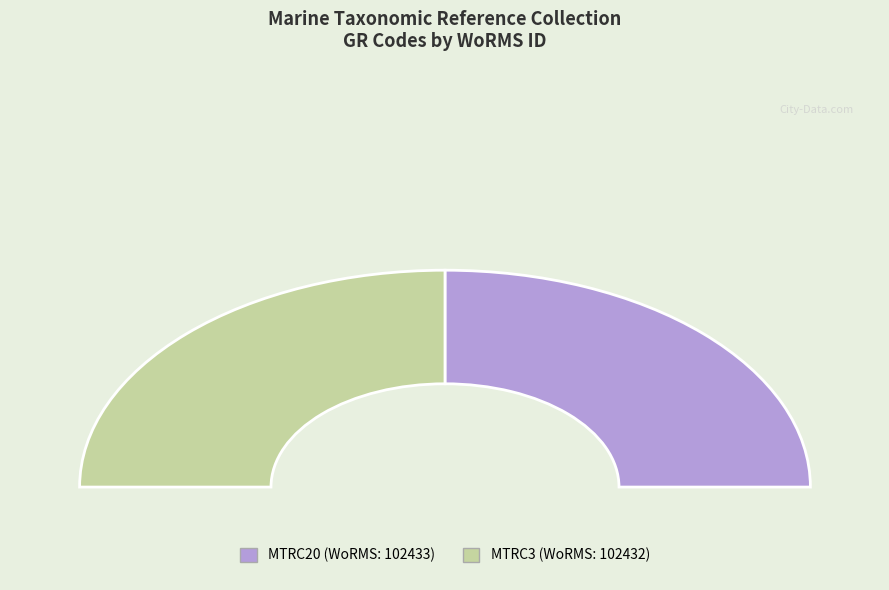

Combined, do MTRC20 and MTRC3 account for over 50%?

Yes